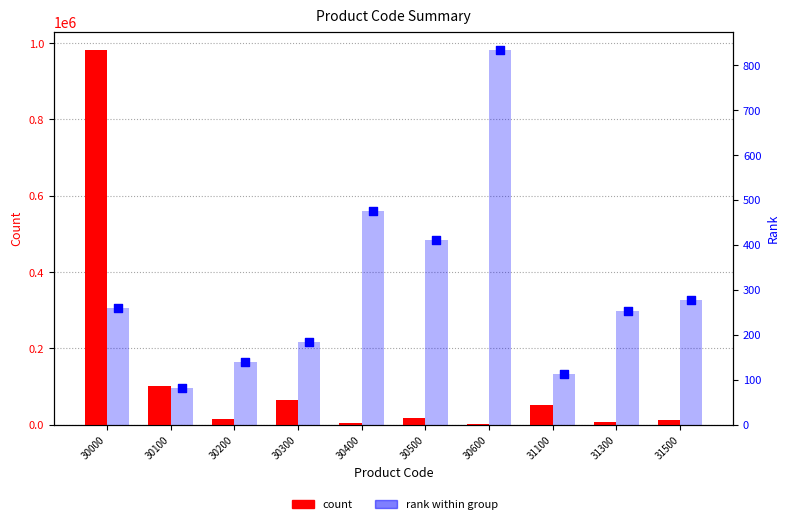

Is the value of percentile rank at 30600 greater than the value of count at 31500?

No